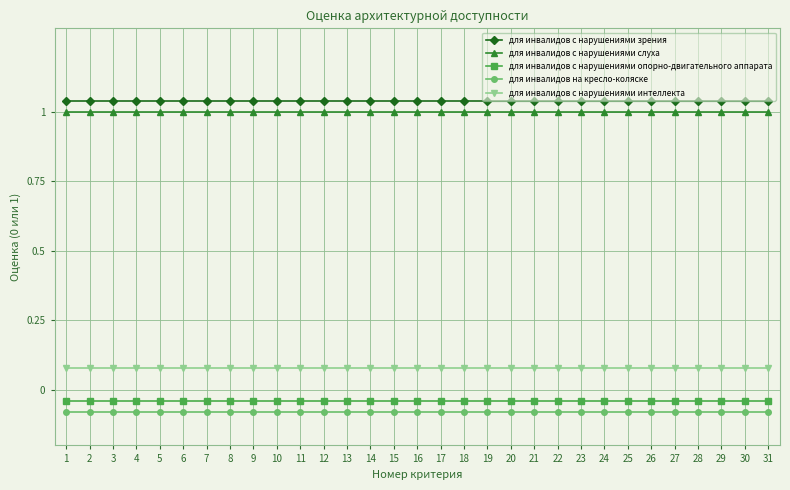

True or false: для инвалидов на кресло-коляске has more than 2 interior local peaks.

False